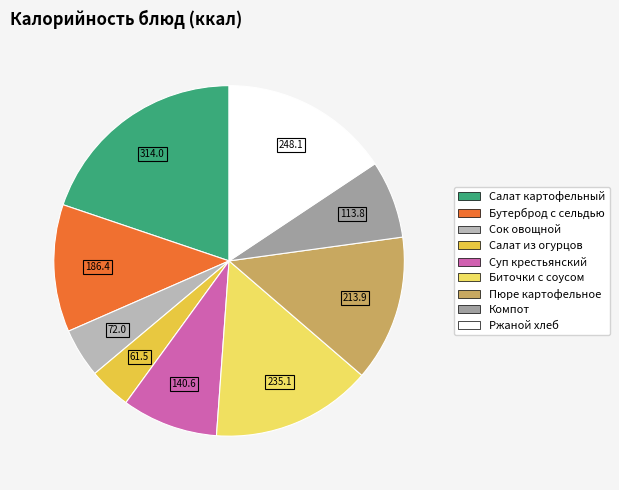

Does any single category account for the majority?

No